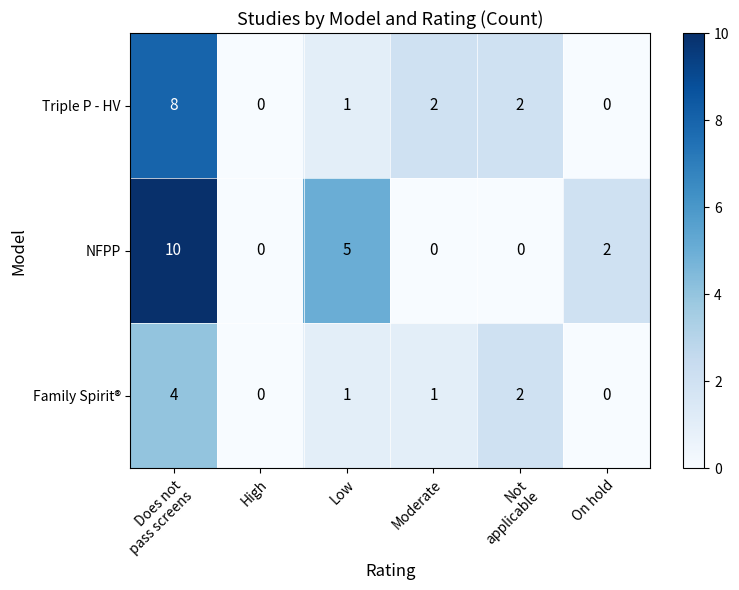

The NFPP series shows 2 at On hold. True or false?

True